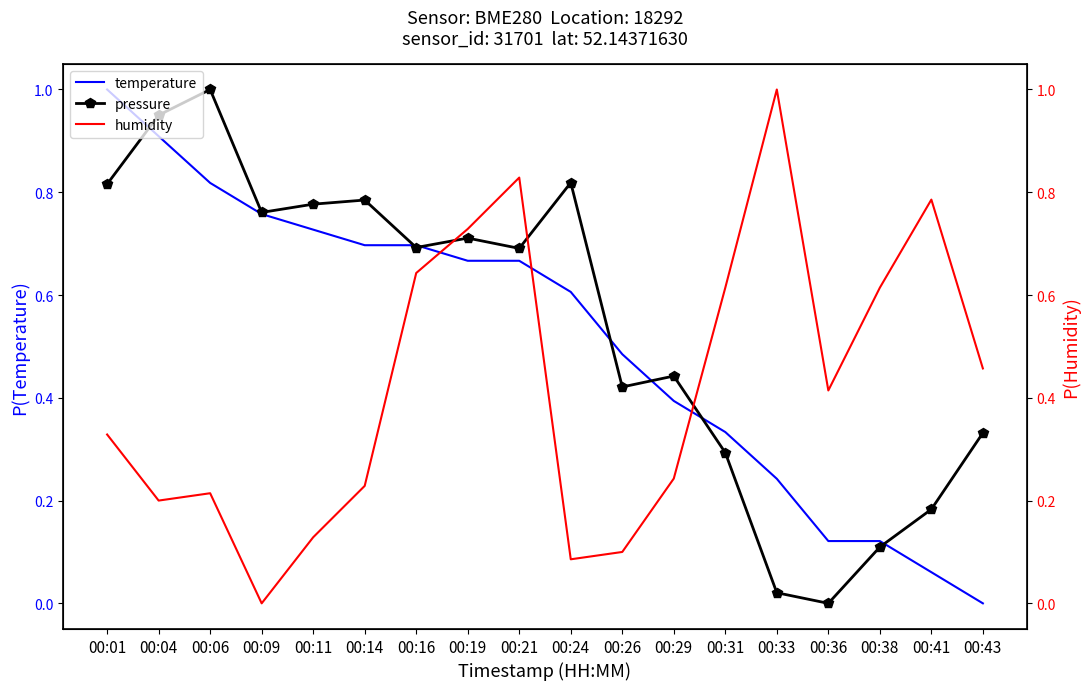

Which series has the largest total across all categories?

pressure